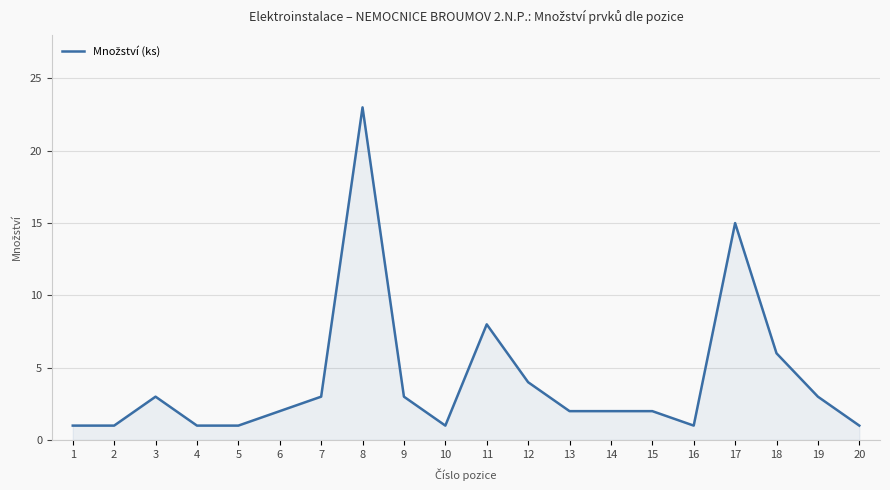

What is the greatest value displayed?

23